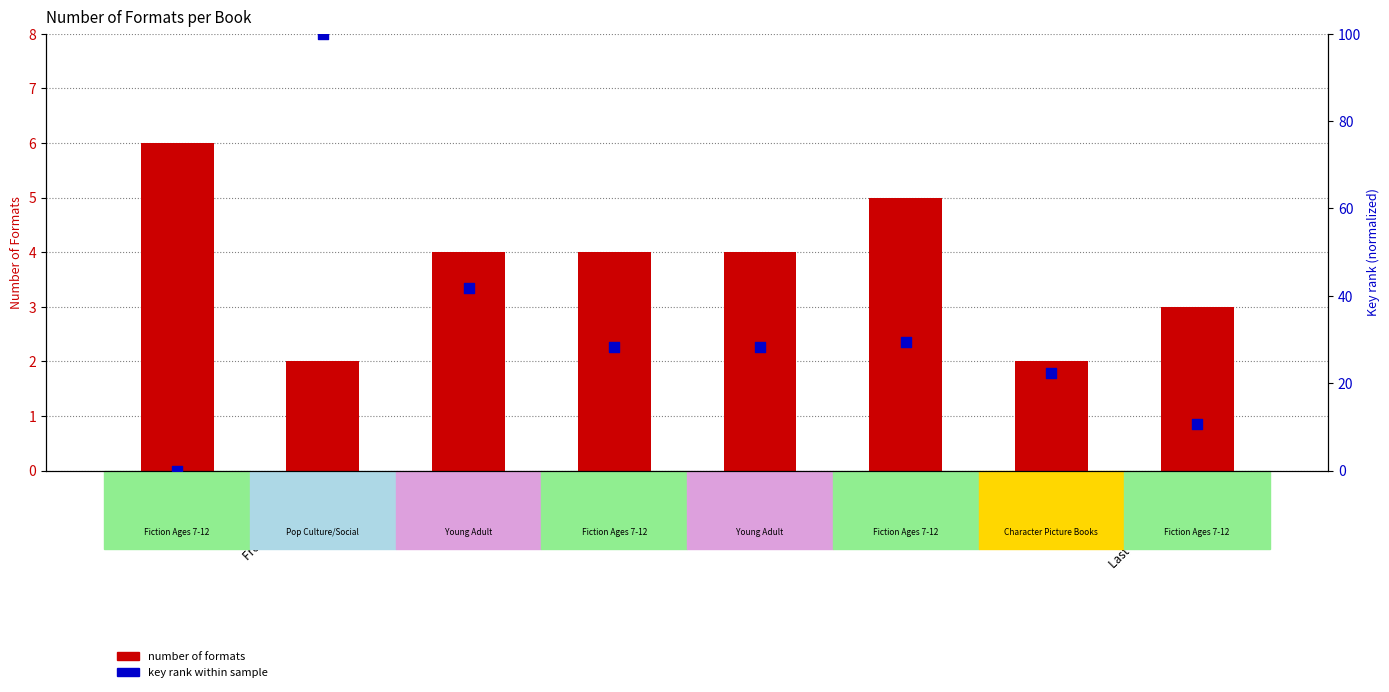

Which series reaches the maximum Y coordinate?

key rank within sample